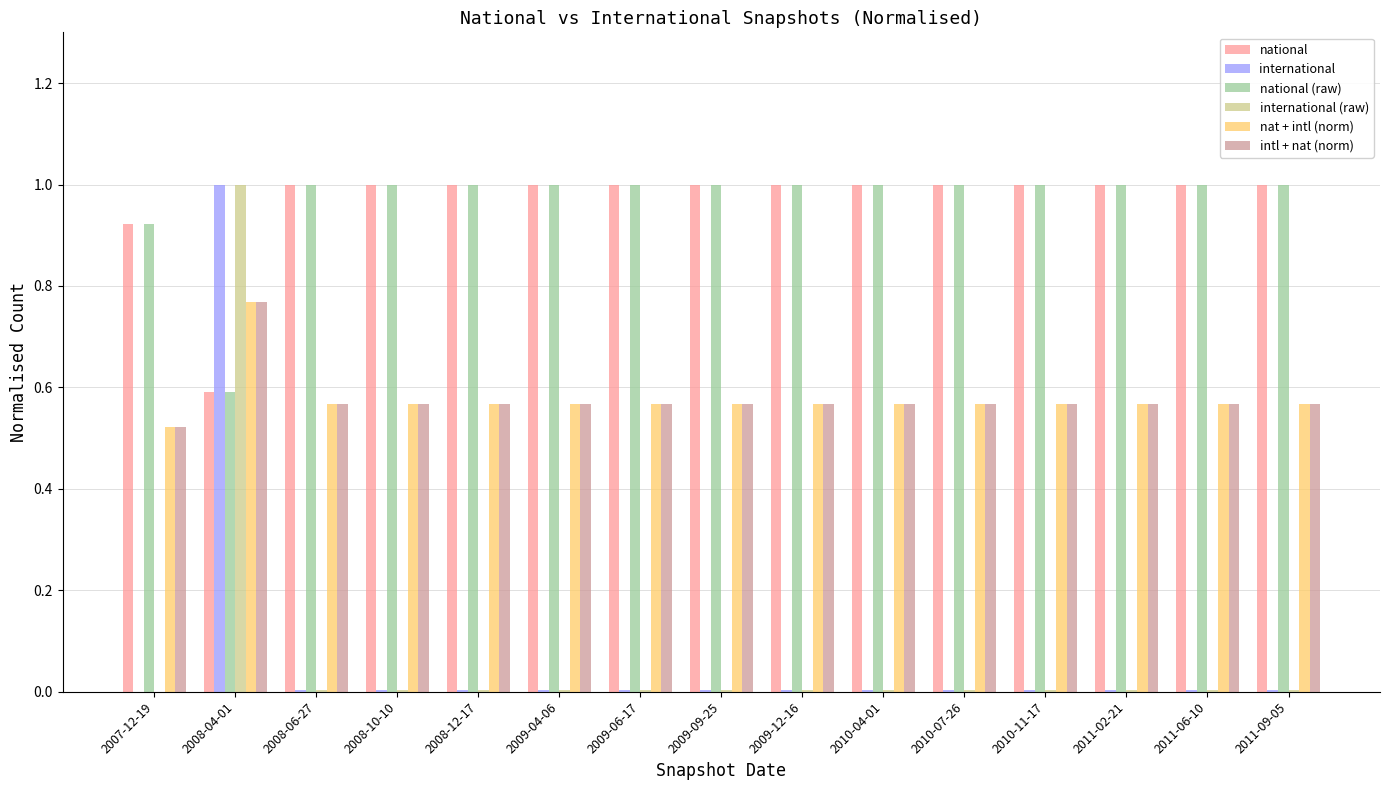

At which category is the sum across all series the highest?

2008-04-01